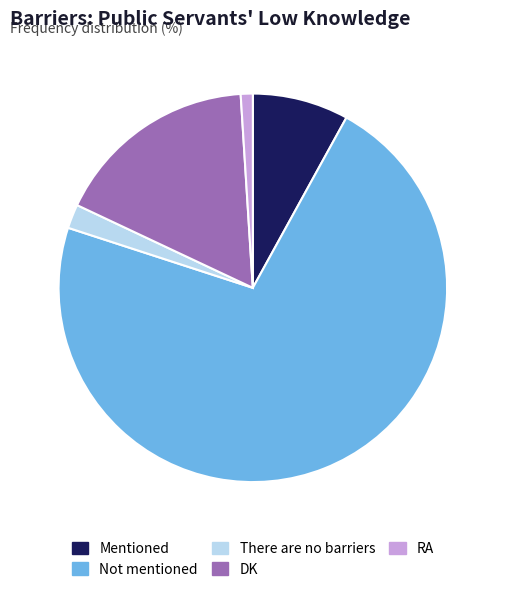

Rank the categories by value from highest to lowest.

Not mentioned, DK, Mentioned, There are no barriers, RA